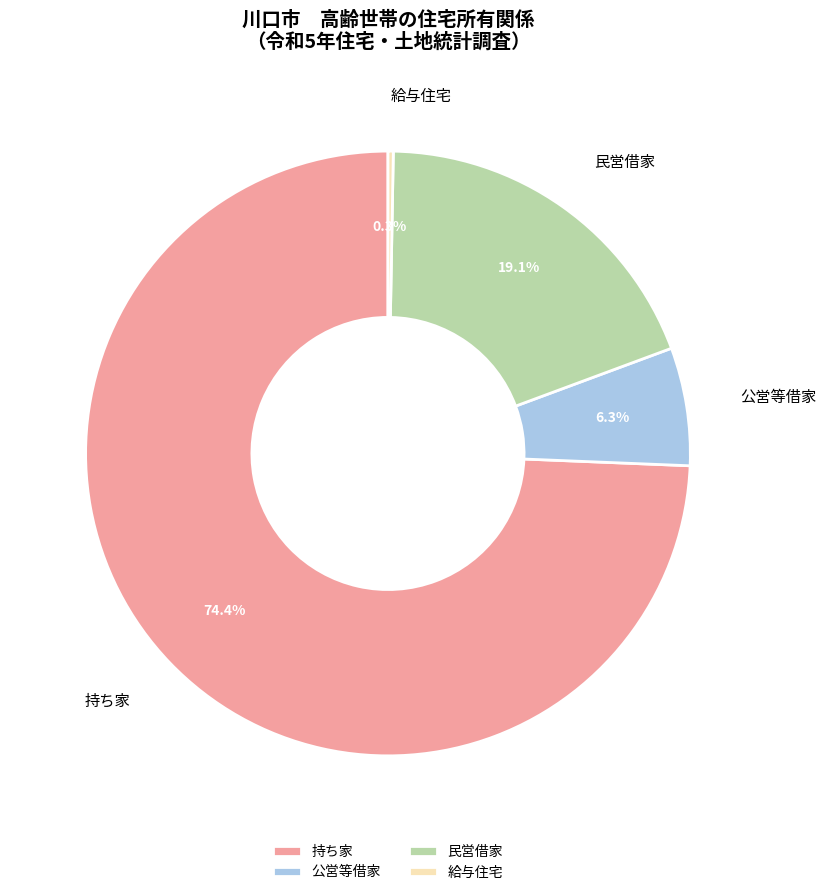

Rank the categories by value from highest to lowest.

持ち家, 民営借家, 公営等借家, 給与住宅